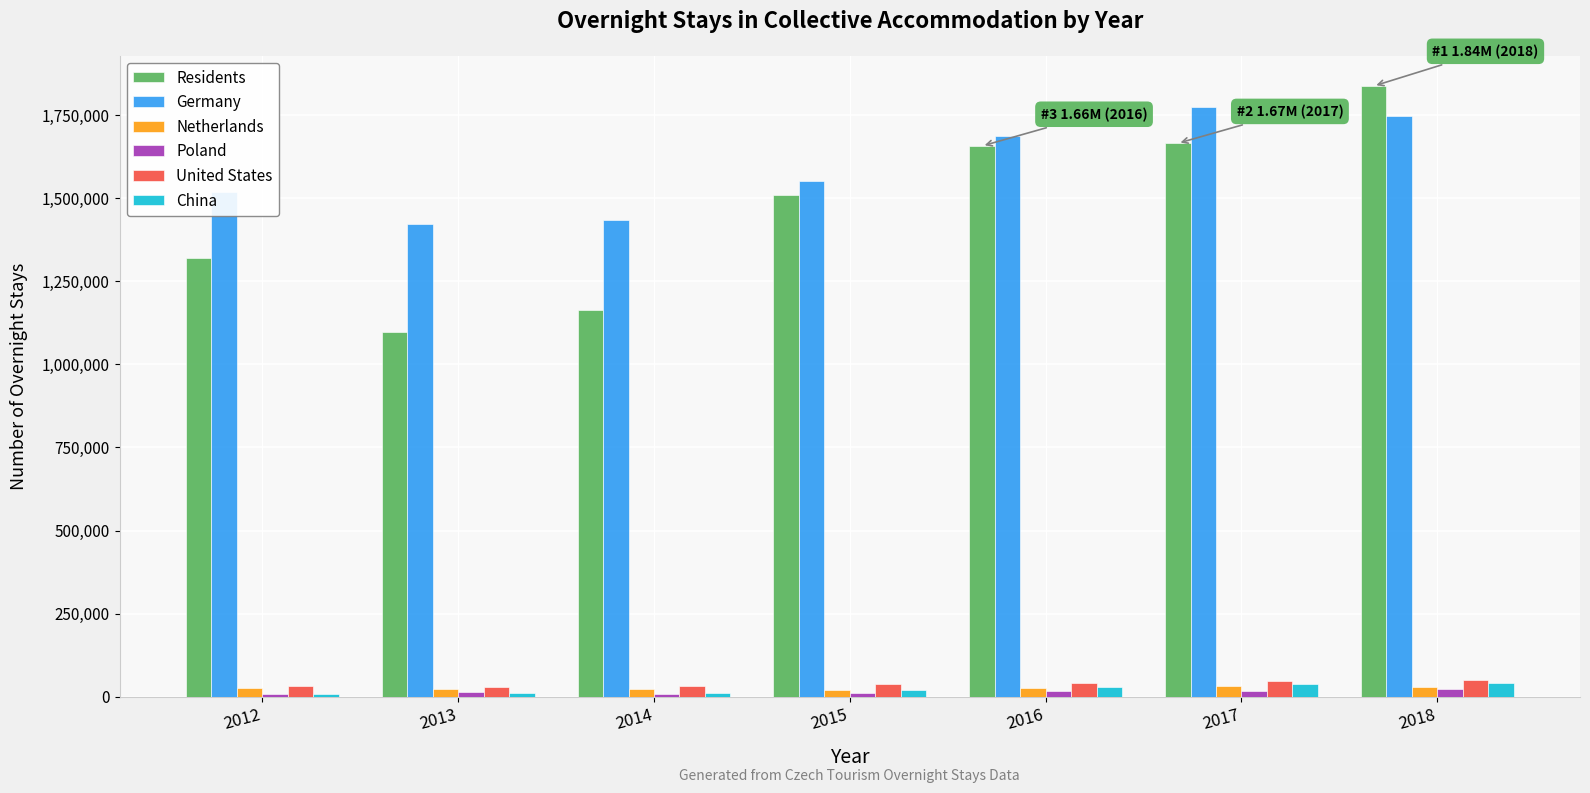

What is the difference between the Netherlands values at 2017 and 2013?

8210